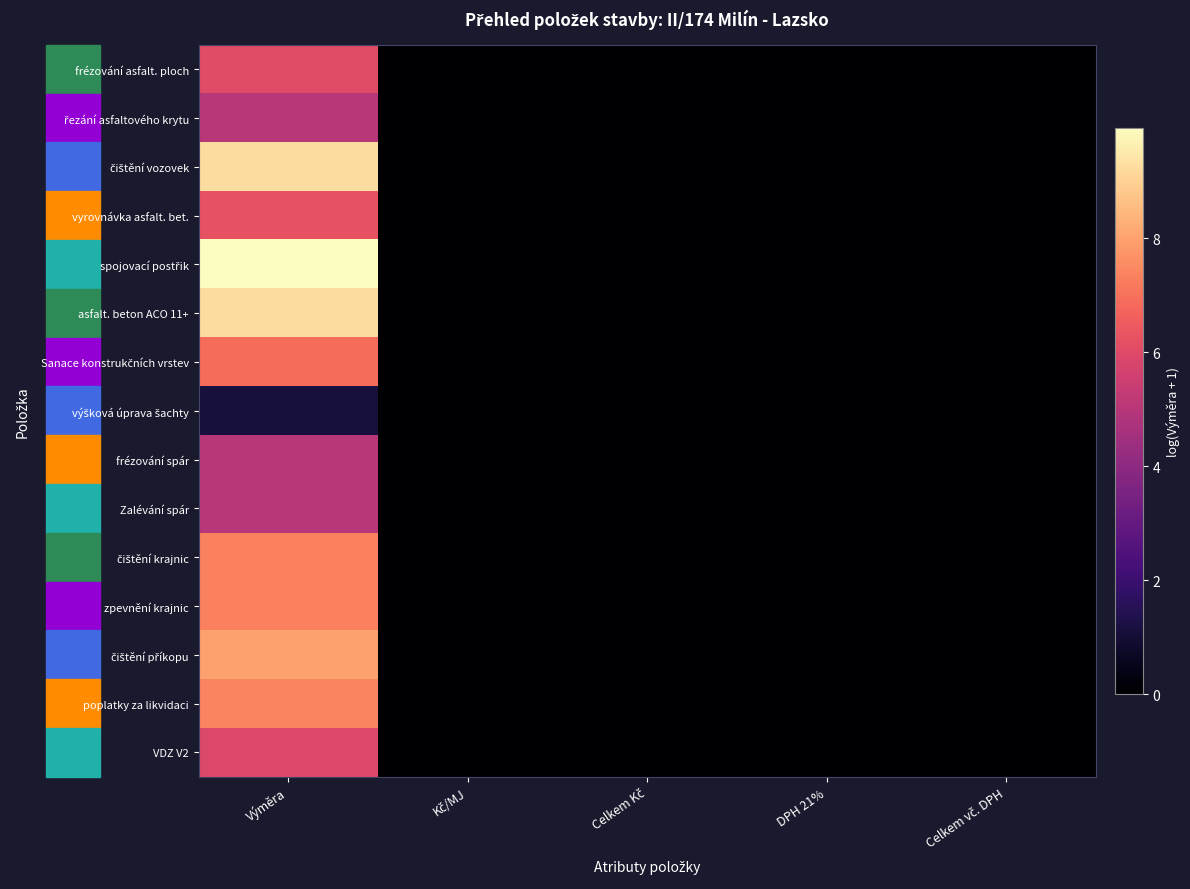

Between Celkem Kč and DPH 21%, which is larger?

Celkem Kč